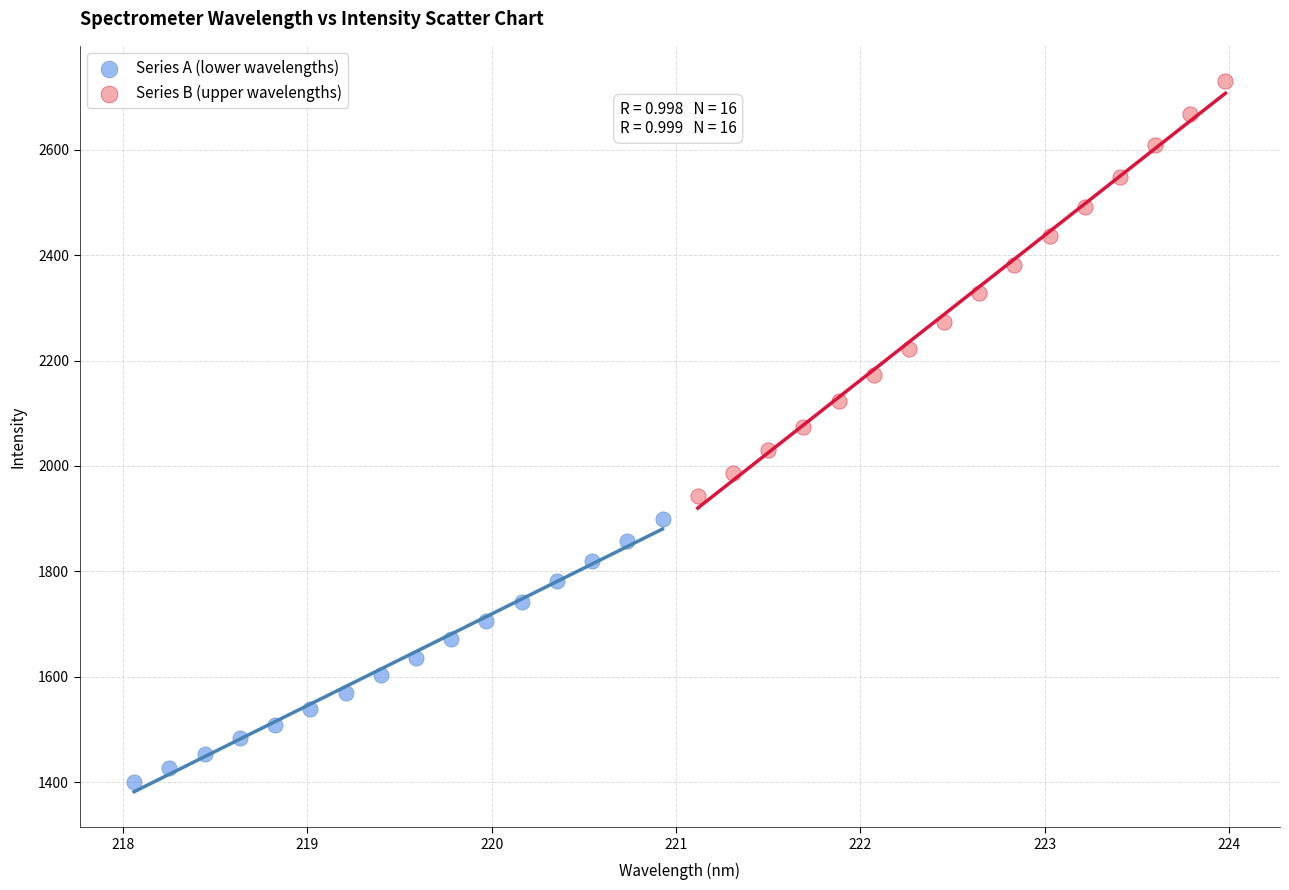

Which series has the widest spread of Y values?

Series B (upper wavelengths)